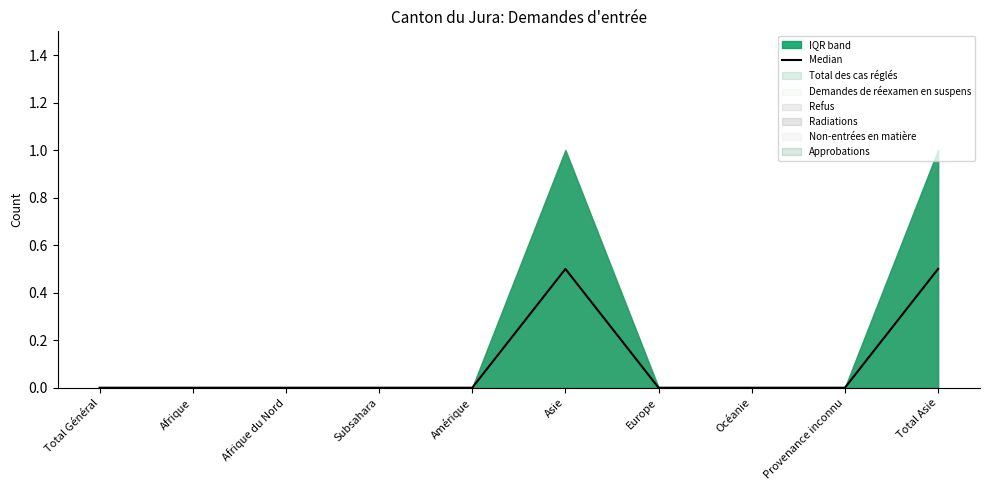

Reading left to right, what are all the values shown in this chart?

0.0	0.0	0.0	0.0	0.0	0.5	0.0	0.0	0.0	0.5